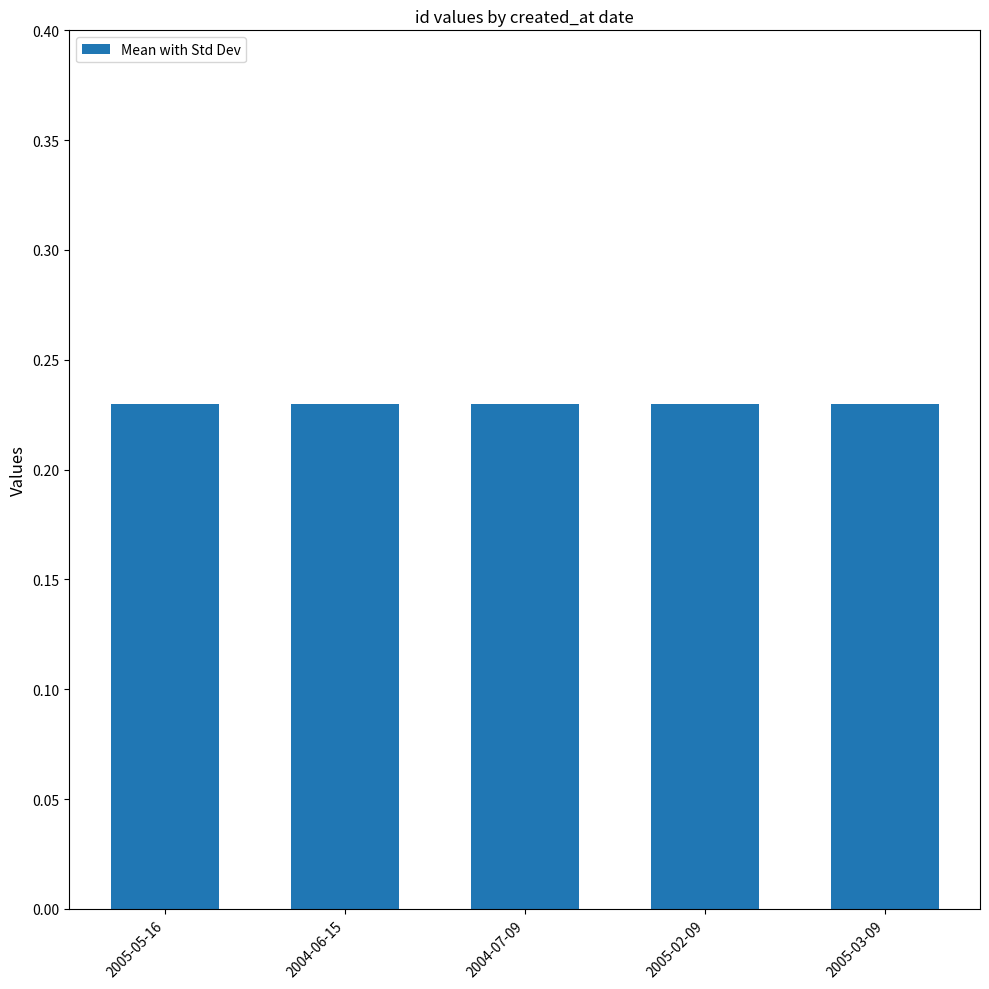

What position from the left is 2005-02-09?

4